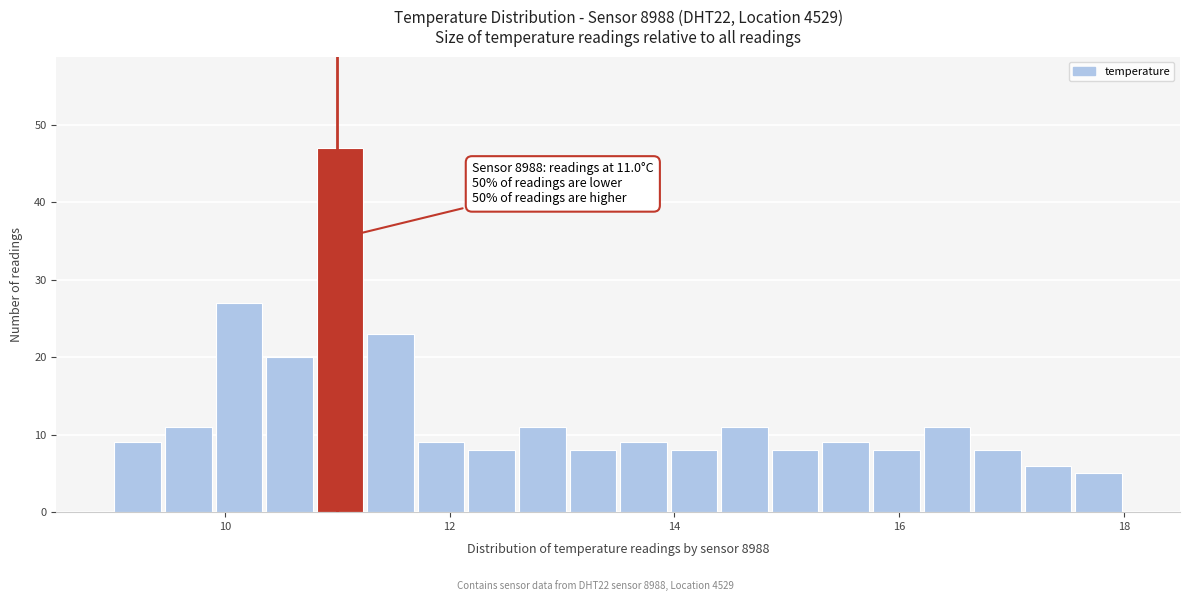

Around what value on the x-axis is the tallest bar? Give the approximate position of its centre, as read against the axis.

11.0